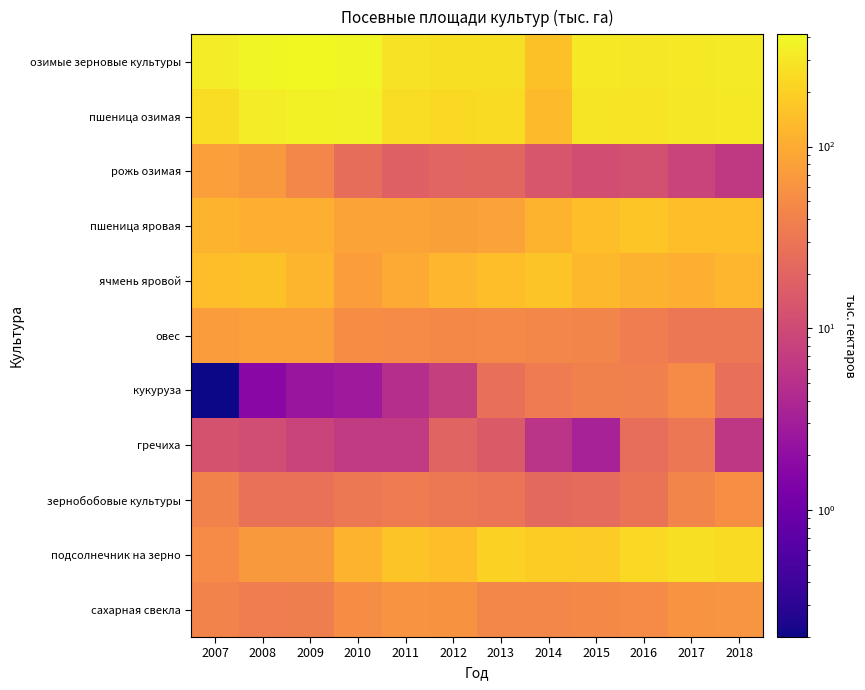

What is the smallest value displayed?

0.2